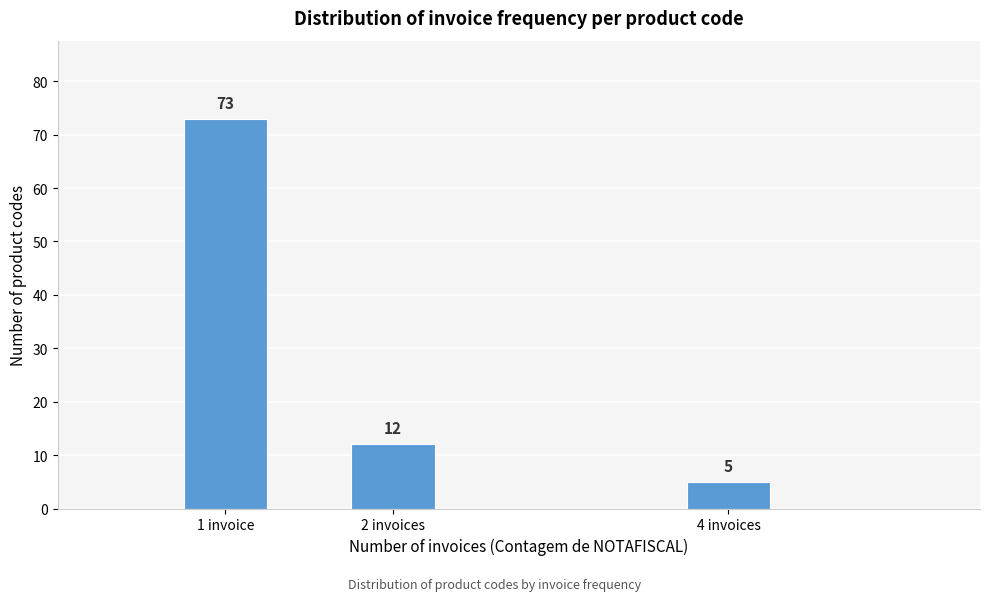

Reading right to left, extract all data points from this chart.

4 invoices=5	2 invoices=12	1 invoice=73